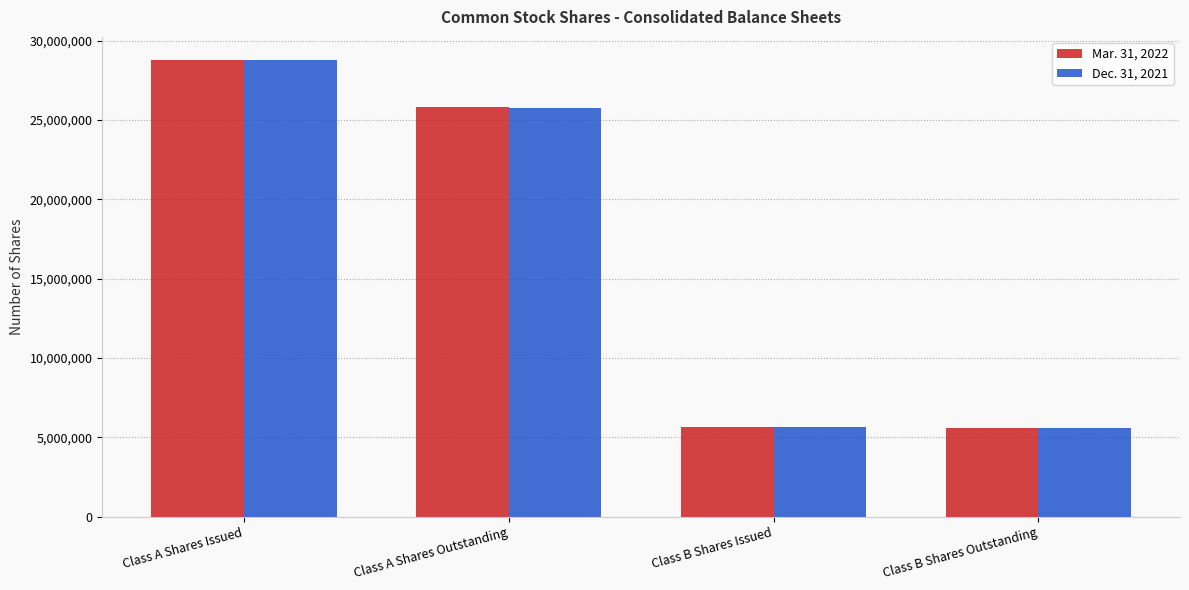

What is the label of the 1st bar from the left?

Class A Shares Issued